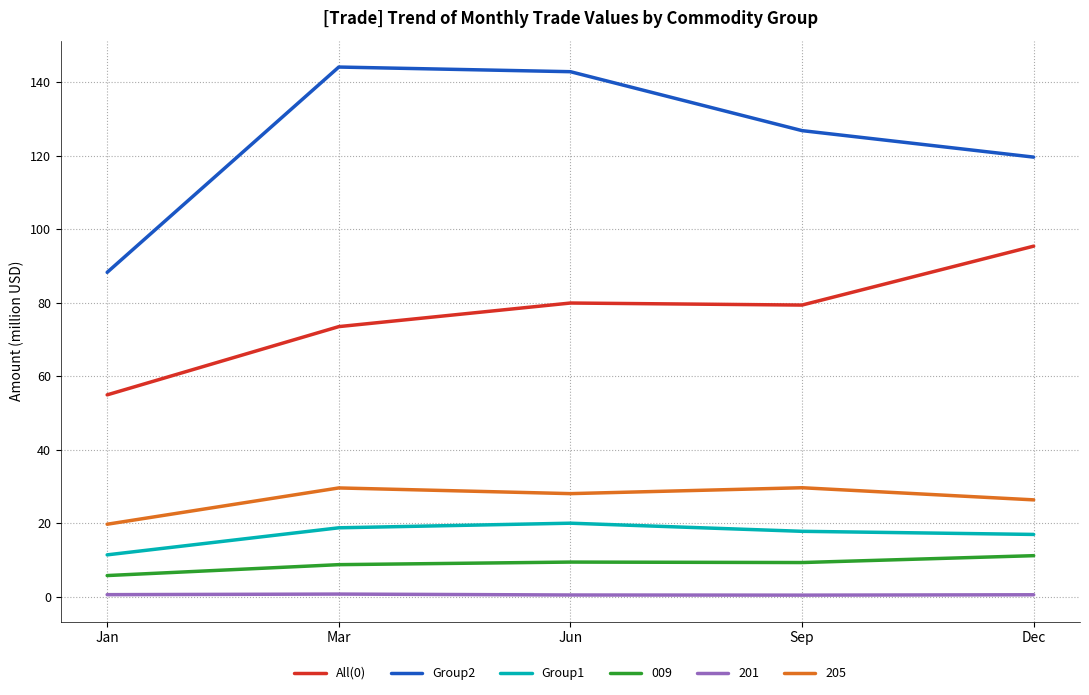

Is the value of 201 at Jun greater than the value of Group1 at Jun?

No